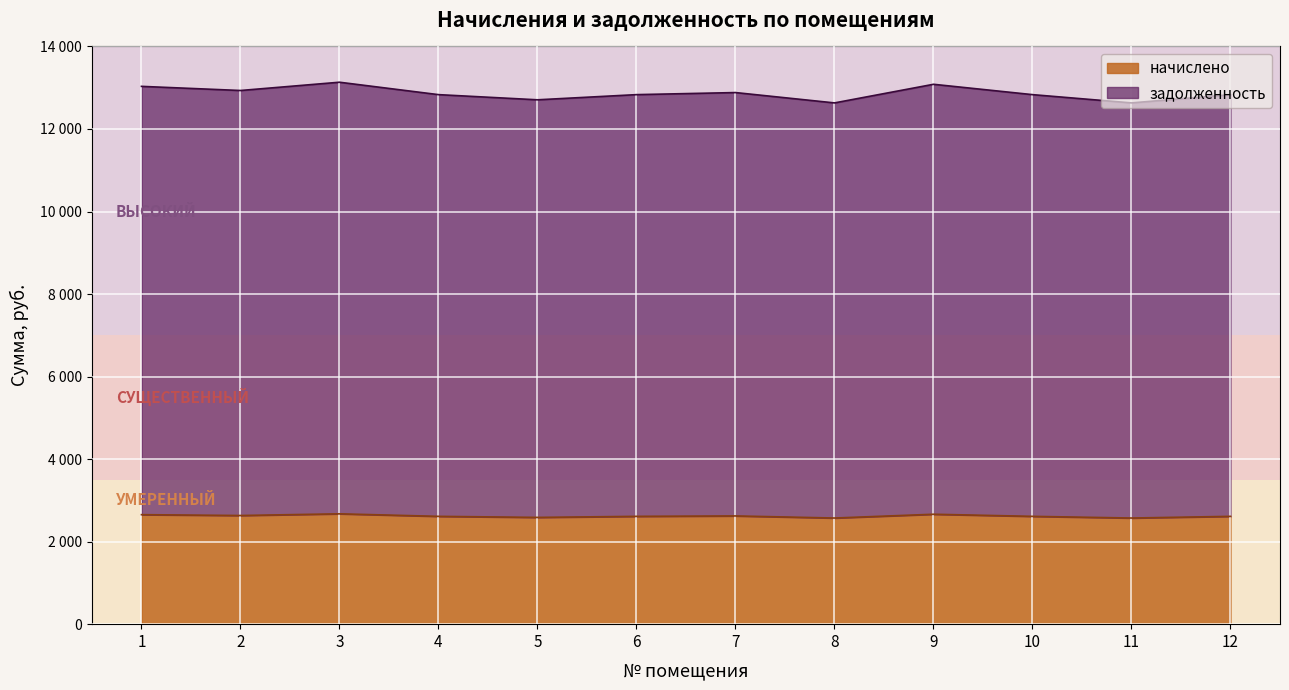

Which series has the largest range (max minus min)?

задолженность